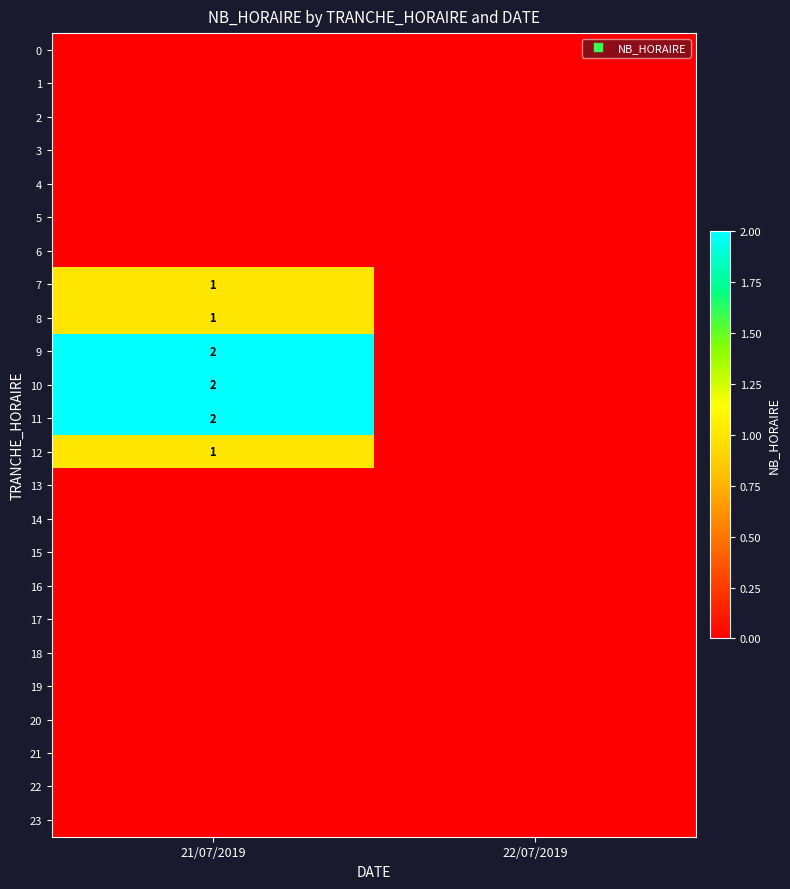

Count the number of data series in this chart.

24